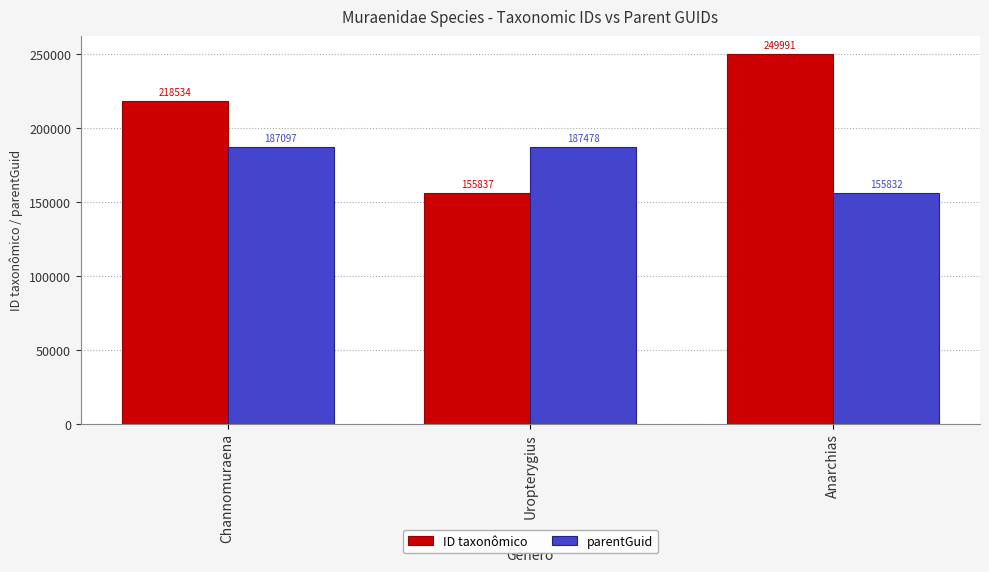

How many ID taxonômico values are between 155837 and 249991?

3